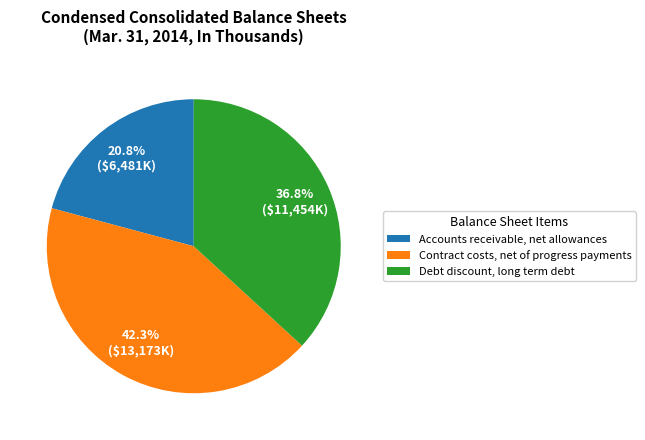

What percentage is the Accounts receivable, net allowances slice, to the nearest percent?

21%